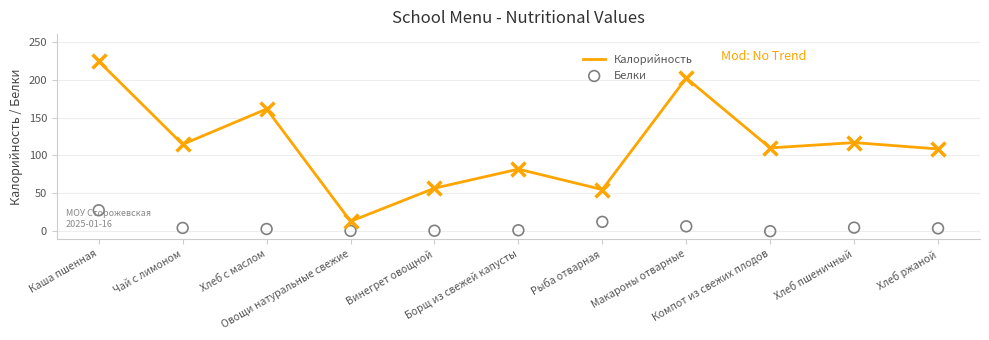

Is the value of Калорийность at Хлеб с маслом greater than the value of Белки at Чай с лимоном?

Yes